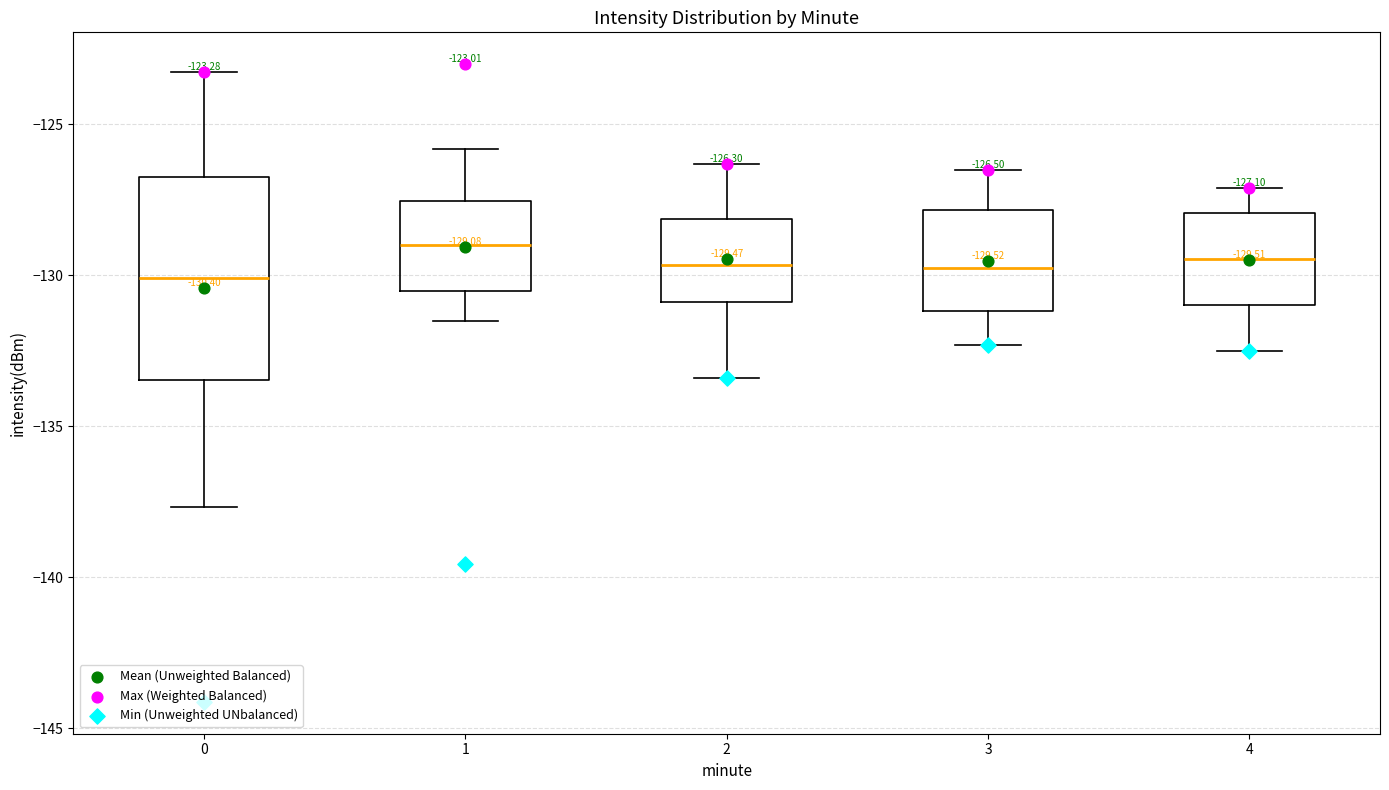

Comparing the boxes themselves (not the whiskers), which one is the tallest?

0